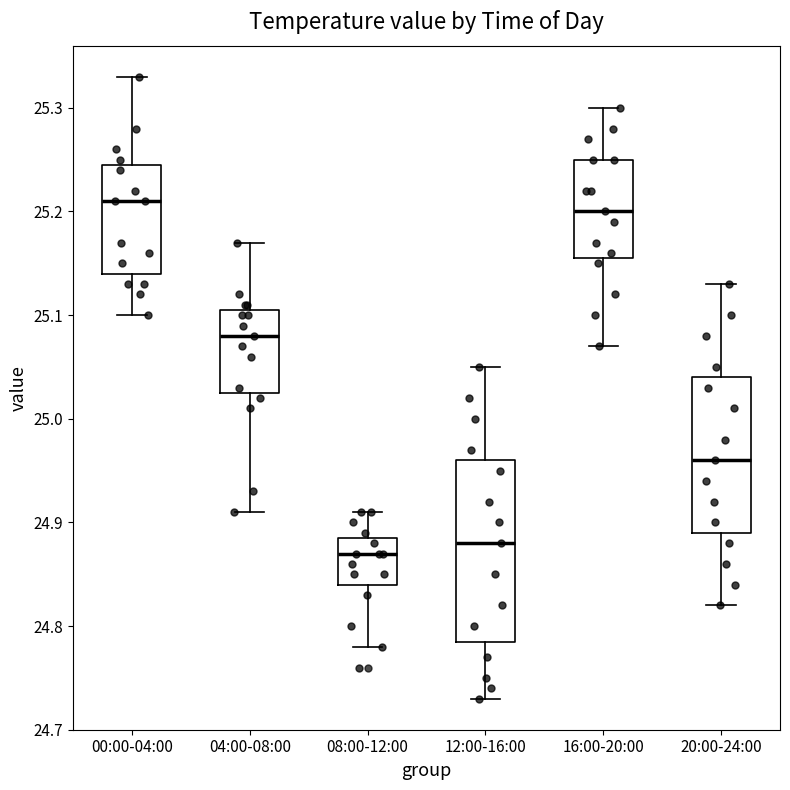

Reading left to right, transcribe this box plot: for each box, give where its median line is, the range the box spans, and where its two whiskers end, as read against the y-axis. The values are not printed on the chart, so give them approximately, as read against the axis.

00:00-04:00: median 25.21, box 25.14 to 25.25, whiskers 25.10 to 25.33
04:00-08:00: median 25.08, box 25.03 to 25.11, whiskers 24.91 to 25.17
08:00-12:00: median 24.87, box 24.84 to 24.89, whiskers 24.78 to 24.91
12:00-16:00: median 24.88, box 24.79 to 24.96, whiskers 24.73 to 25.05
16:00-20:00: median 25.20, box 25.16 to 25.25, whiskers 25.07 to 25.30
20:00-24:00: median 24.96, box 24.89 to 25.04, whiskers 24.82 to 25.13